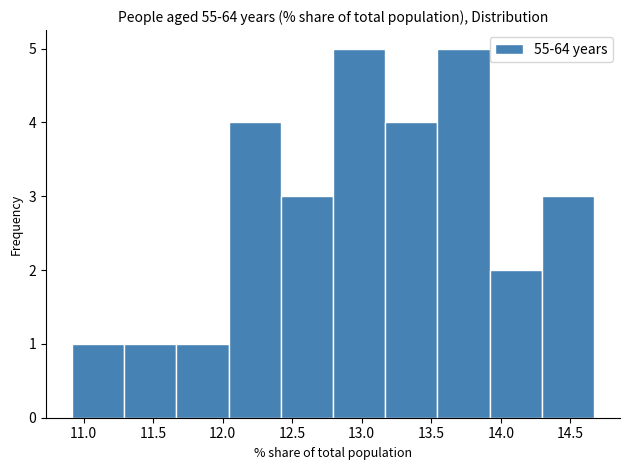

What is the height of the bar covering 12.40 to 12.80 on the x-axis? Neither the bar edges nor the heights are printed on the chart, so give them approximately, as read against the axes.

3